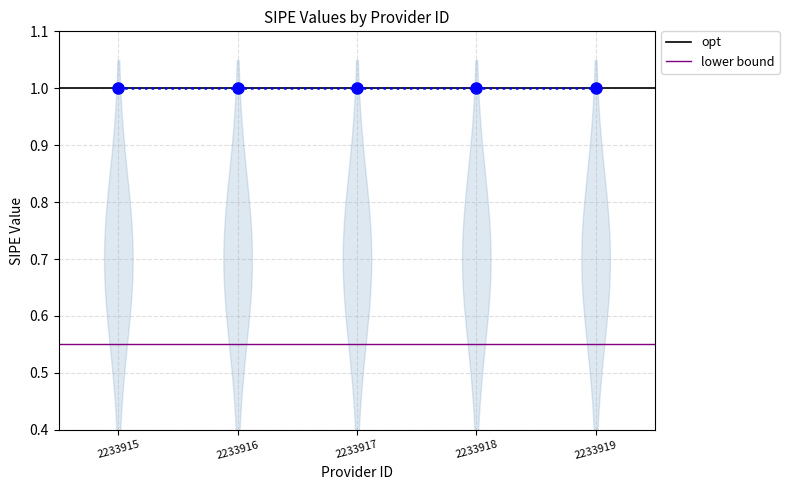

What value does the opt series have at 2233915?

1.0